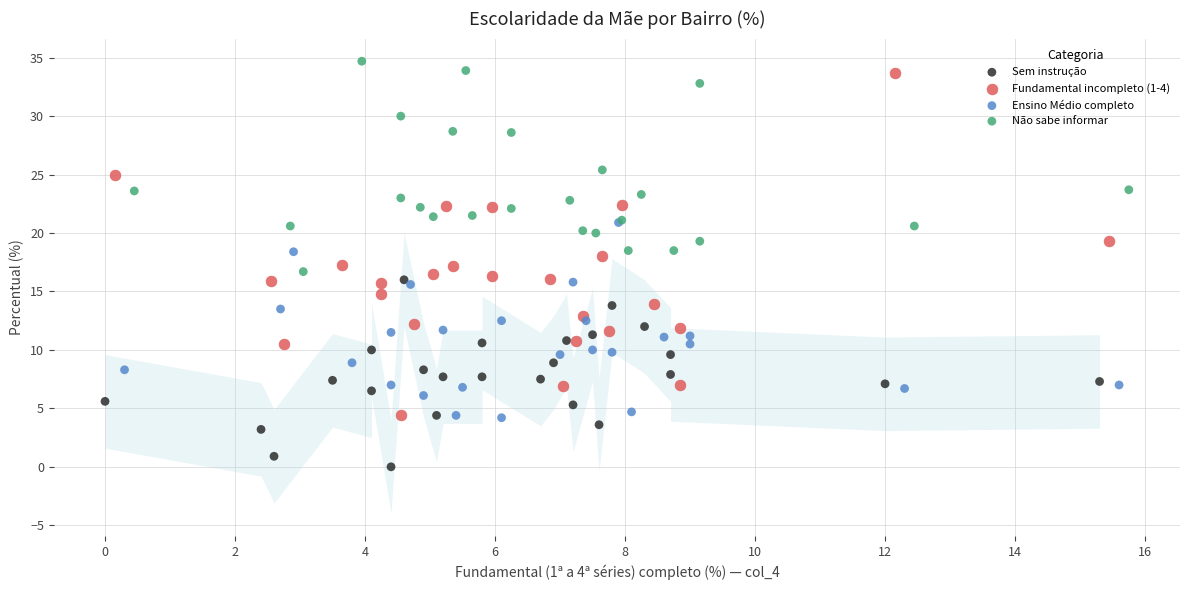

What are all the series names shown in the legend?

Sem instrução, Fundamental incompleto (1-4), Ensino Médio completo, Não sabe informar